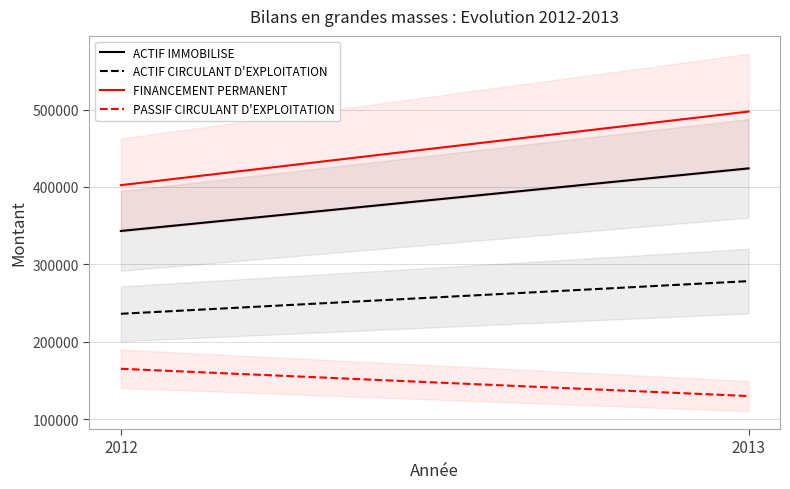

What is the average value of the FINANCEMENT PERMANENT series?

449865